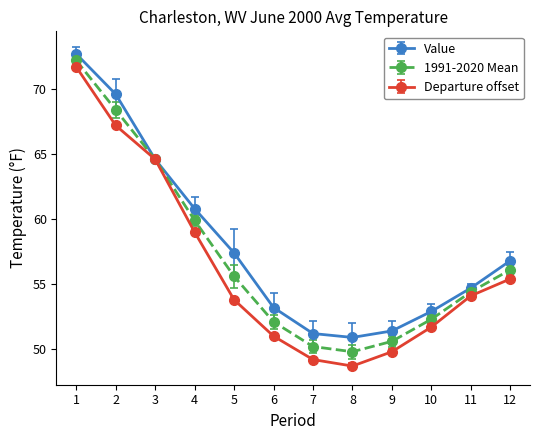

True or false: Value has more than 1 points higher than both neighbors.

False